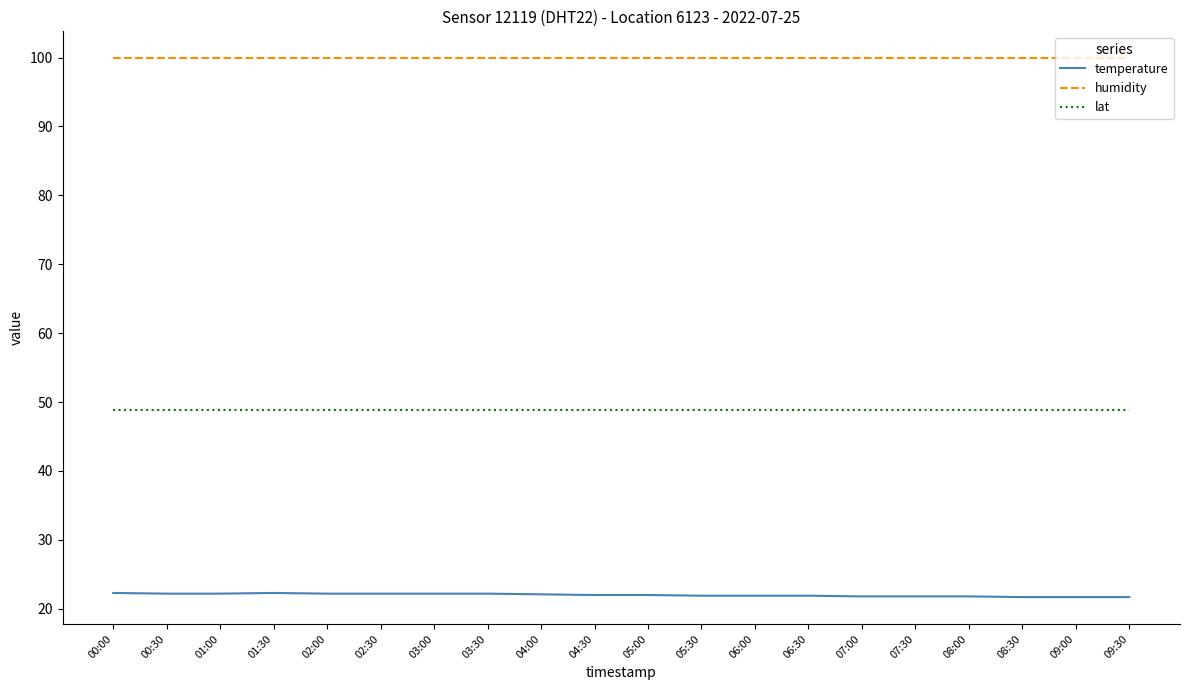

True or false: temperature has a value of 38.5 at 01:00.

False